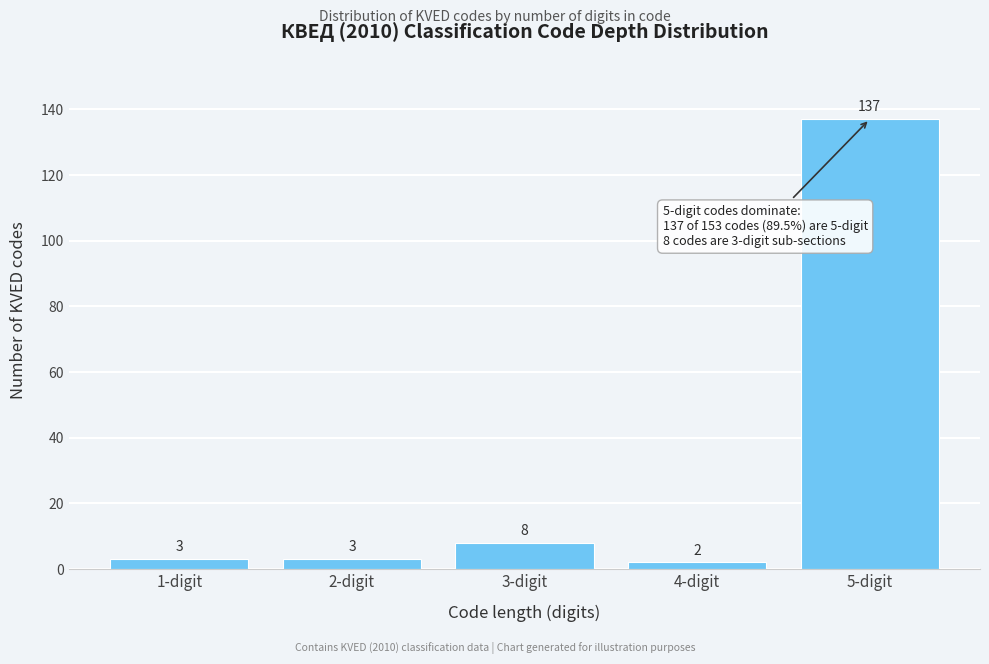

Reading left to right, extract all data points from this chart.

3	3	8	2	137